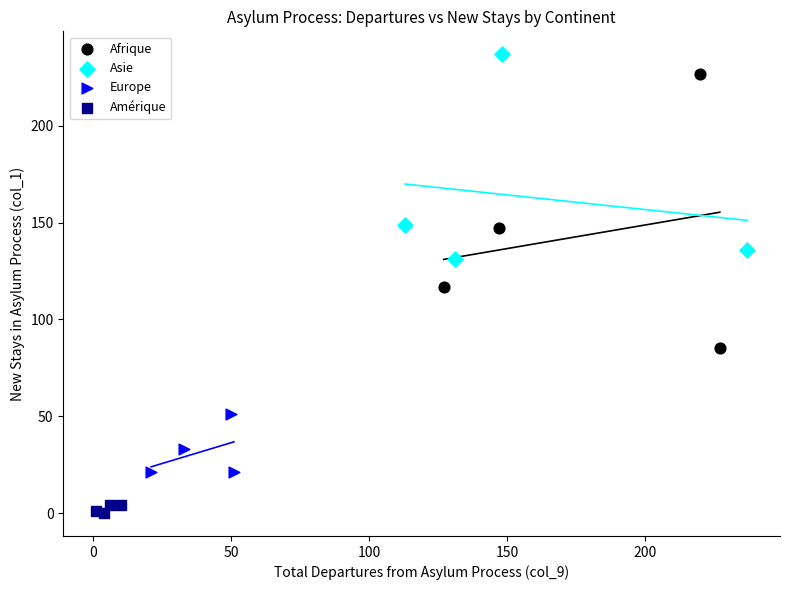

Which series has the largest Y range (max minus min)?

Afrique